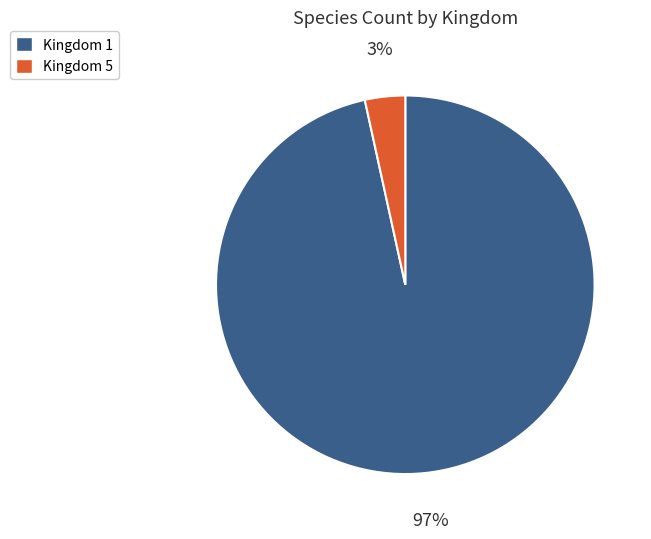

To the nearest percent, what percentage of the pie is Kingdom 5?

3%